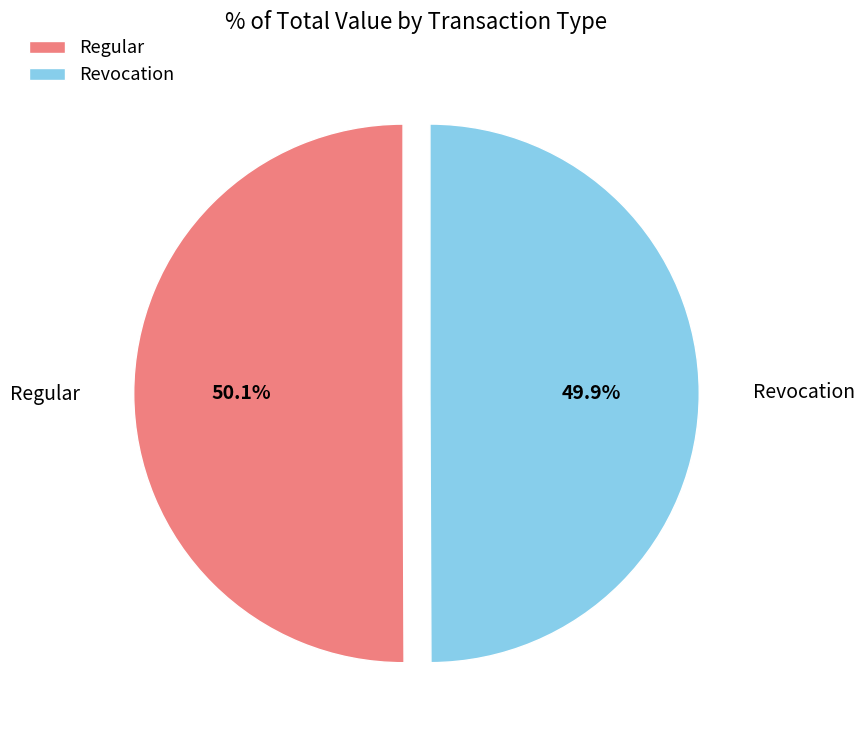

What percentage is the Regular slice, to the nearest percent?

50%